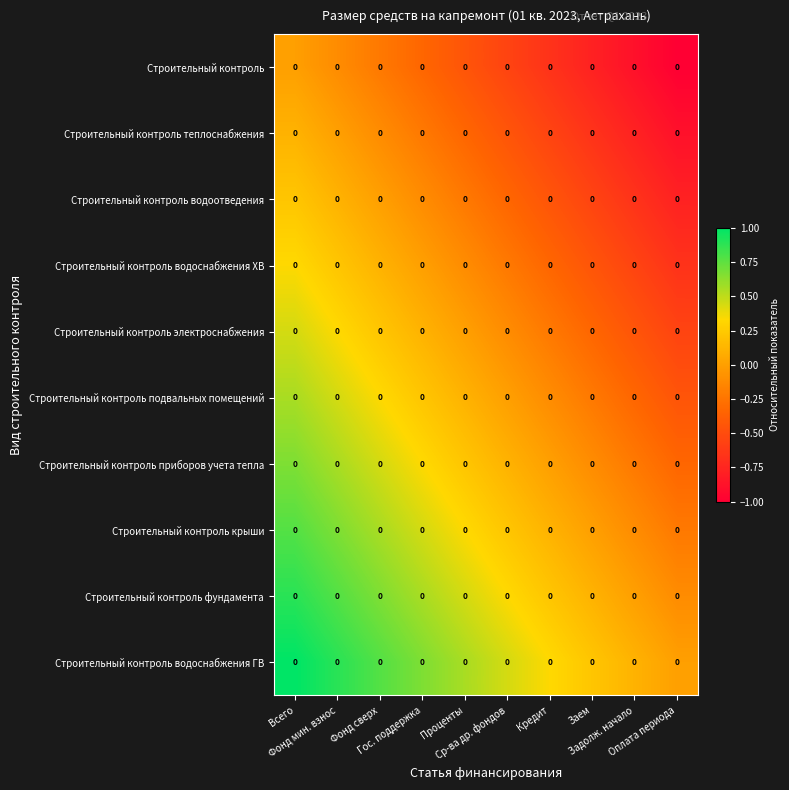

Which label corresponds to the largest value in the chart?

Всего